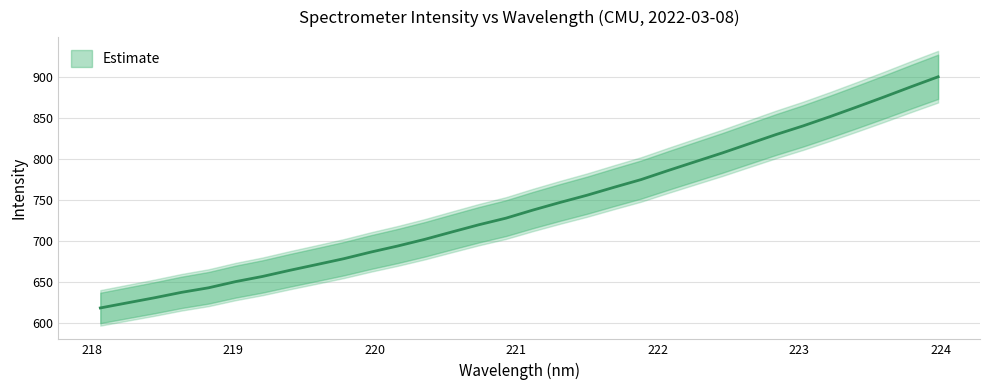

How many categories are shown in the chart?

32